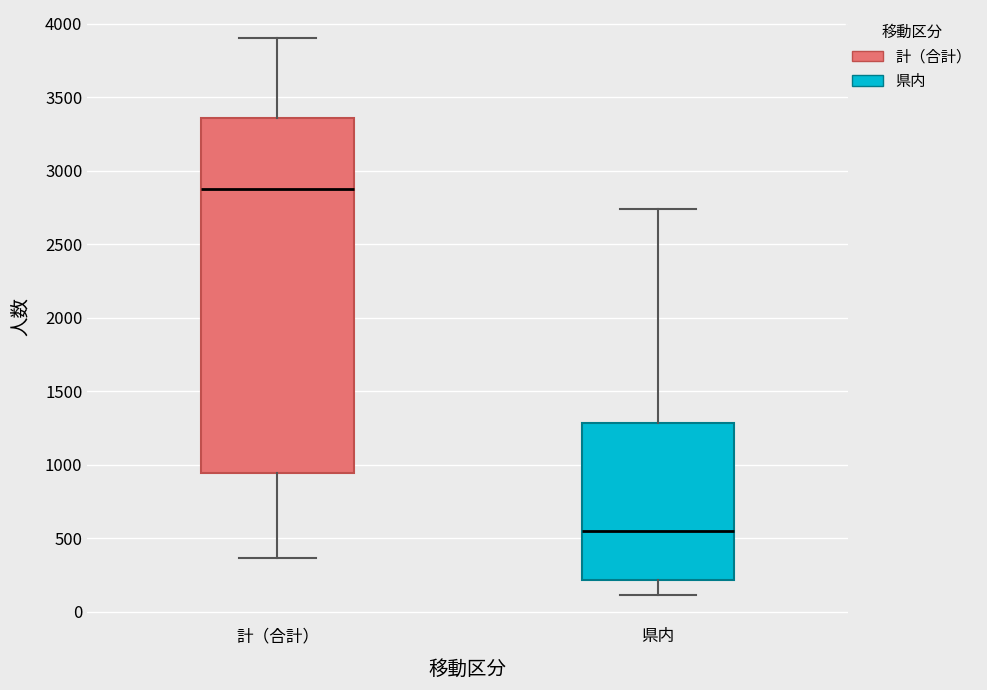

Reading left to right, transcribe this box plot: for each box, give where its median line is, the range the box spans, and where its two whiskers end, as read against the y-axis. The values are not printed on the chart, so give them approximately, as read against the axis.

計（合計）: median 2900, box 950 to 3350, whiskers 350 to 3900
県内: median 550, box 200 to 1300, whiskers 100 to 2750